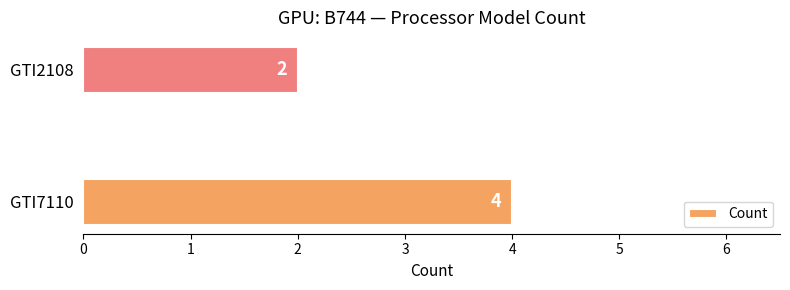

What is the minimum value shown in the chart?

2